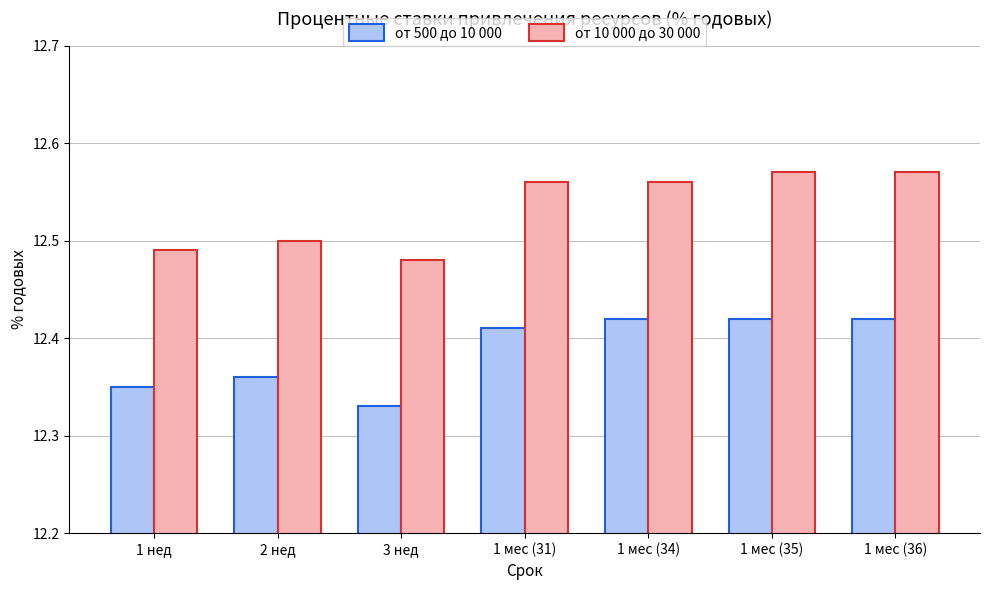

Where is от 500 до 10 000 nearest to the value 12?

3 нед